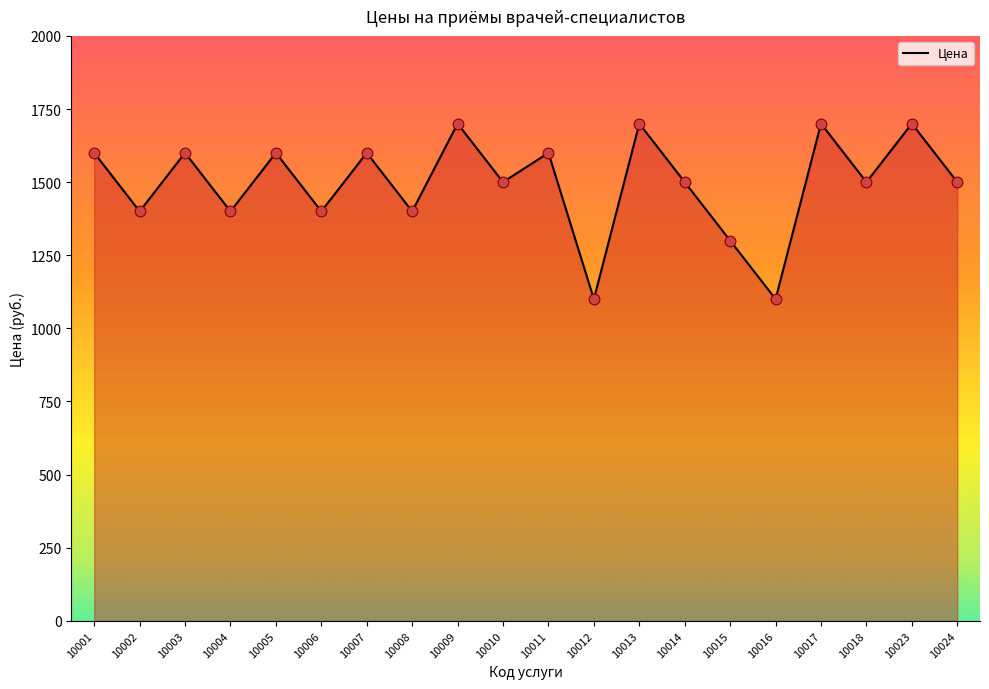

Between 10023 and 10001, which is larger?

10023